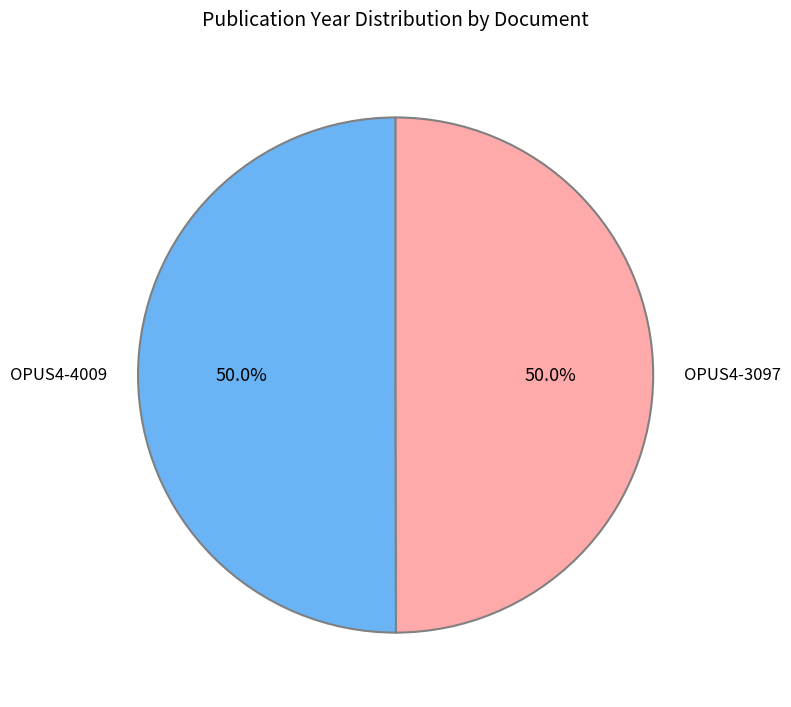

What is the ratio of the value at OPUS4-4009 to the value at OPUS4-3097?

1.0